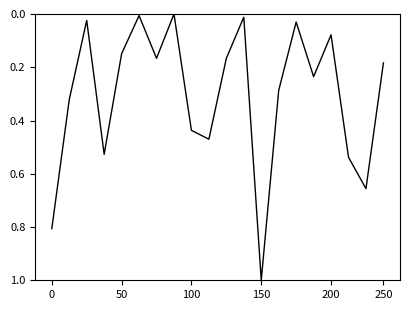

How many values are above zero?

19